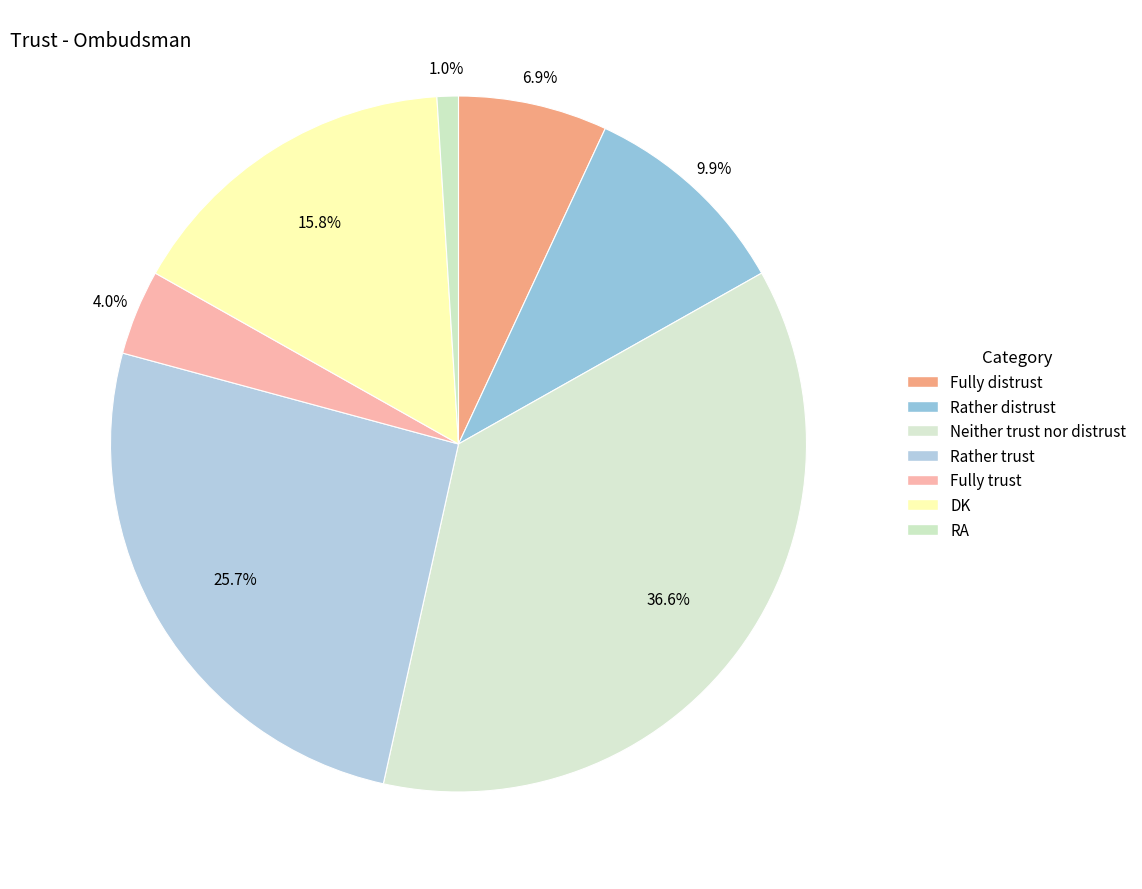

Count the number of slices in the pie.

7